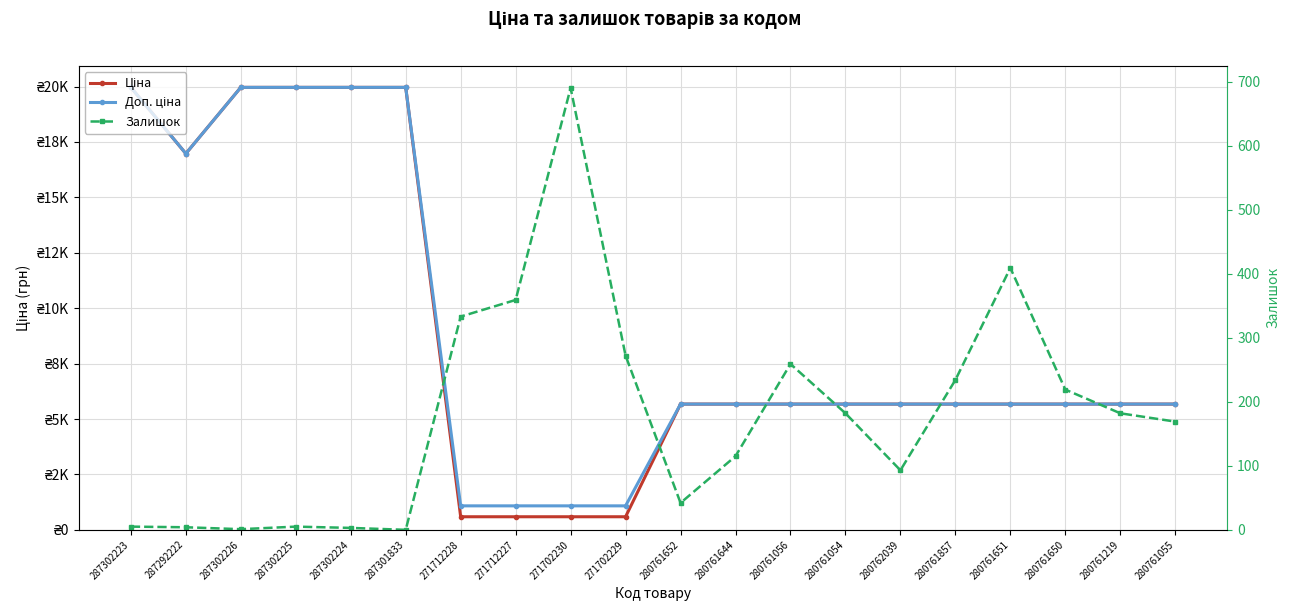

Does the chart have visible grid lines?

Yes